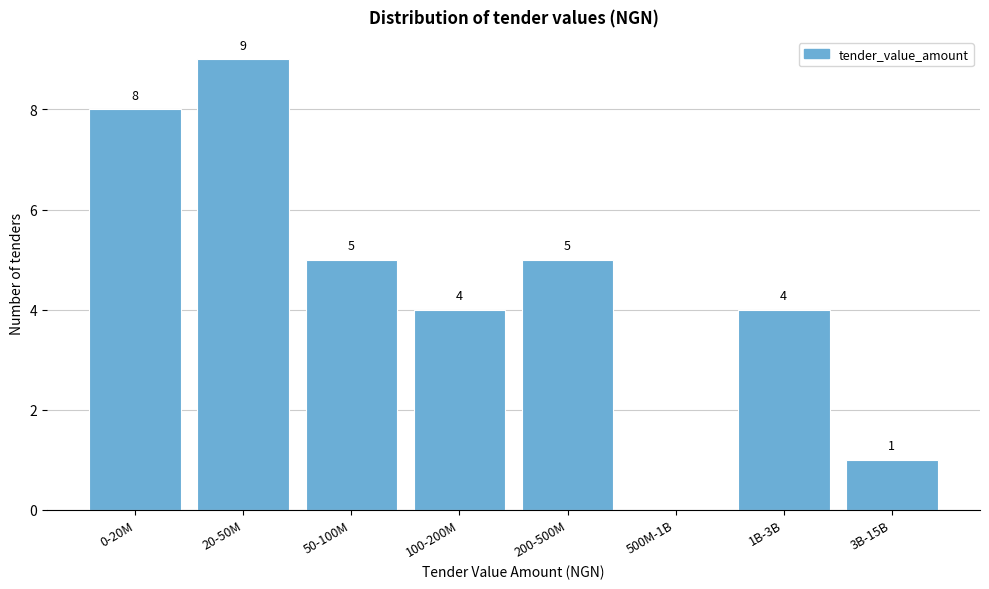

Reading right to left, transcribe all the data shown in this chart.

3B-15B=1	1B-3B=4	500M-1B=0	200-500M=5	100-200M=4	50-100M=5	20-50M=9	0-20M=8